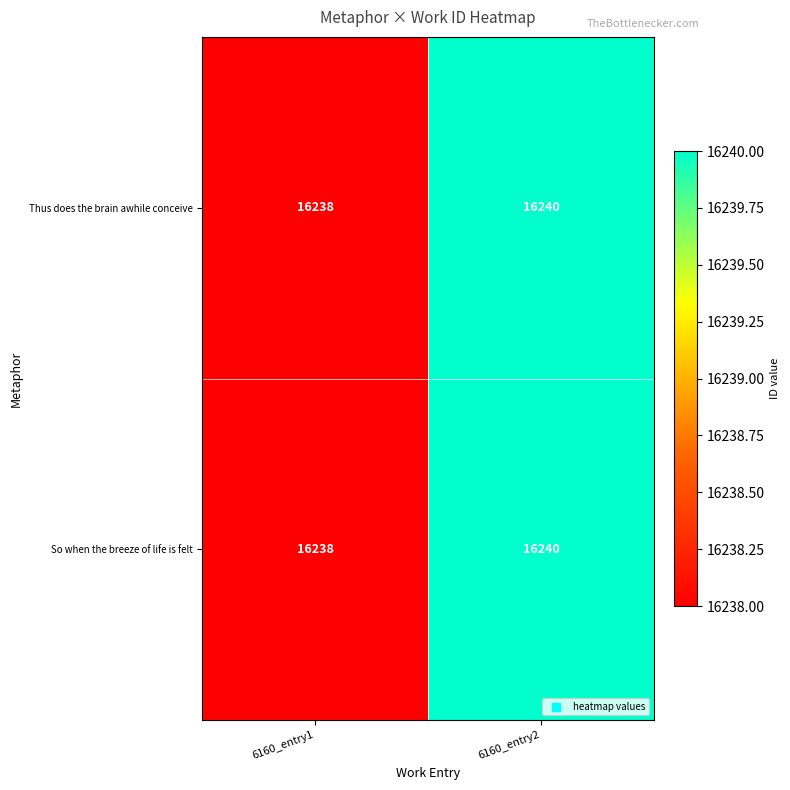

Which label corresponds to the largest value in the chart?

6160_entry2